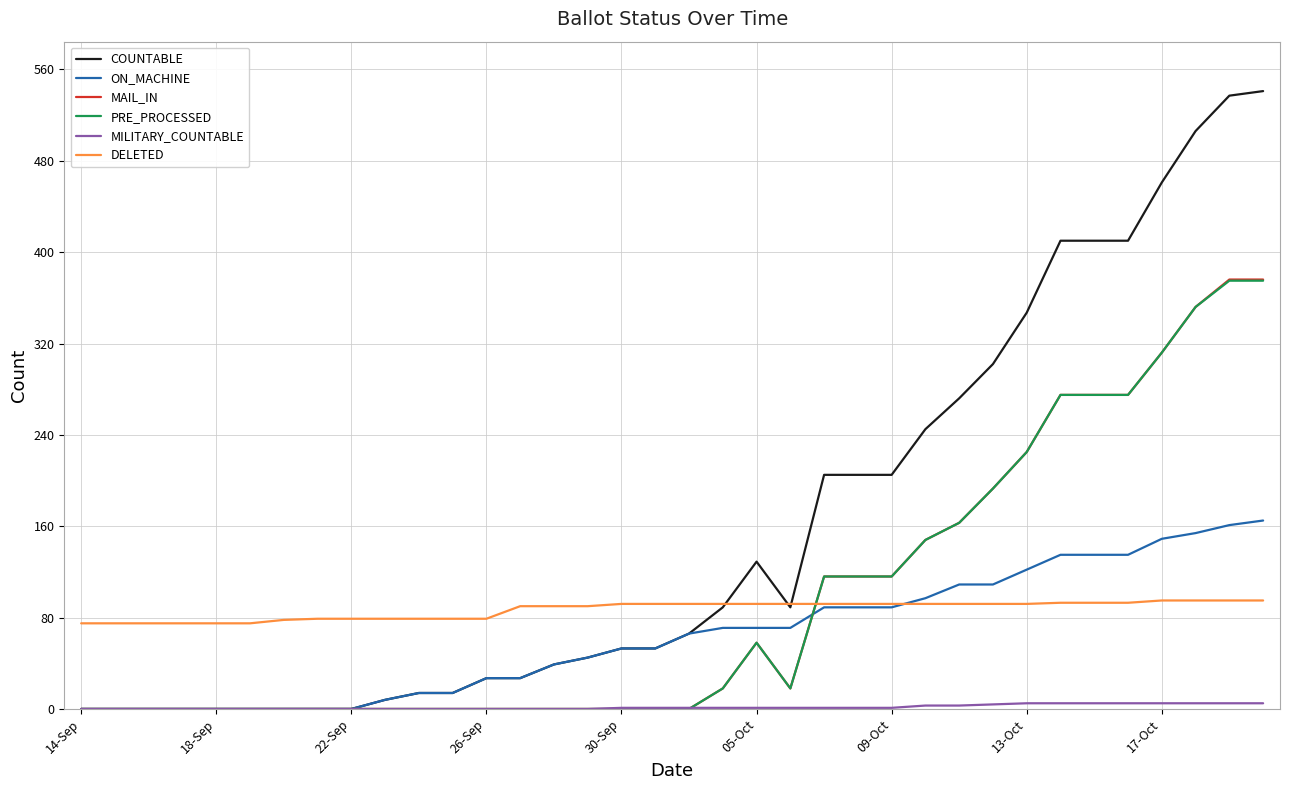

What is the minimum value for DELETED?

75